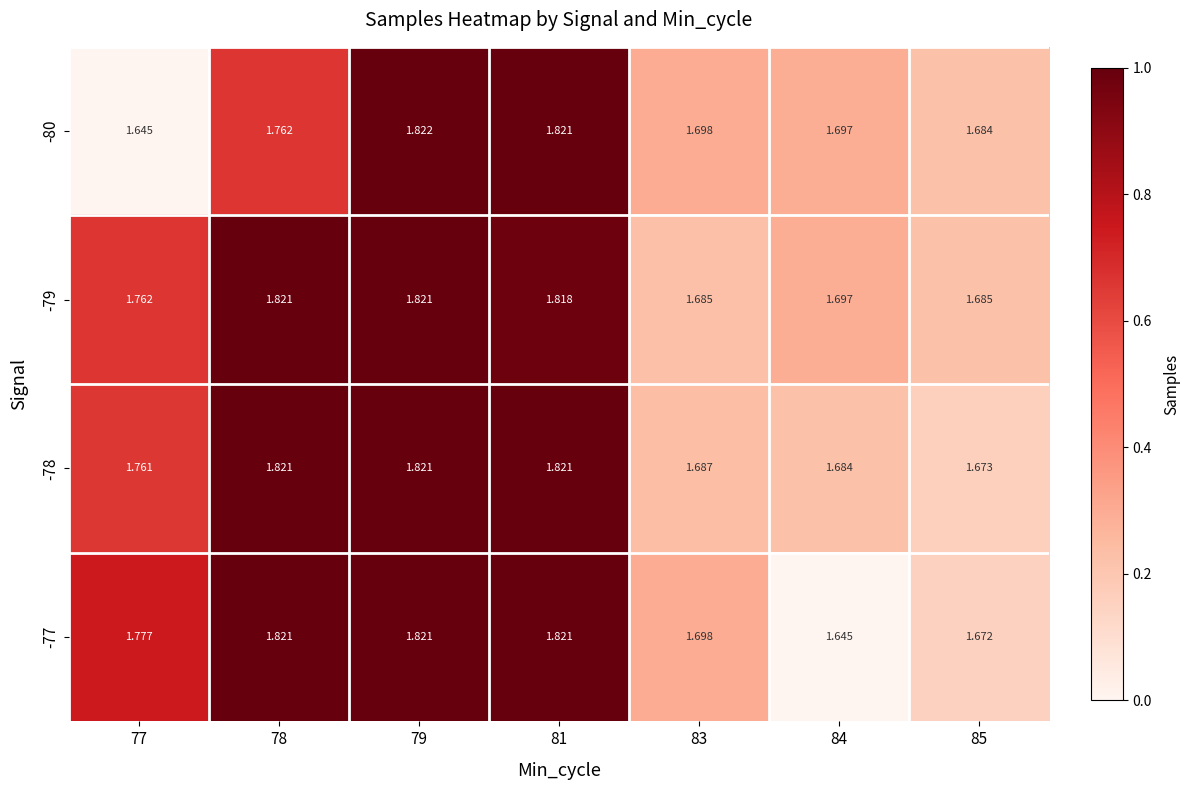

Is the value of -80 at 79 greater than the value of -79 at 81?

Yes